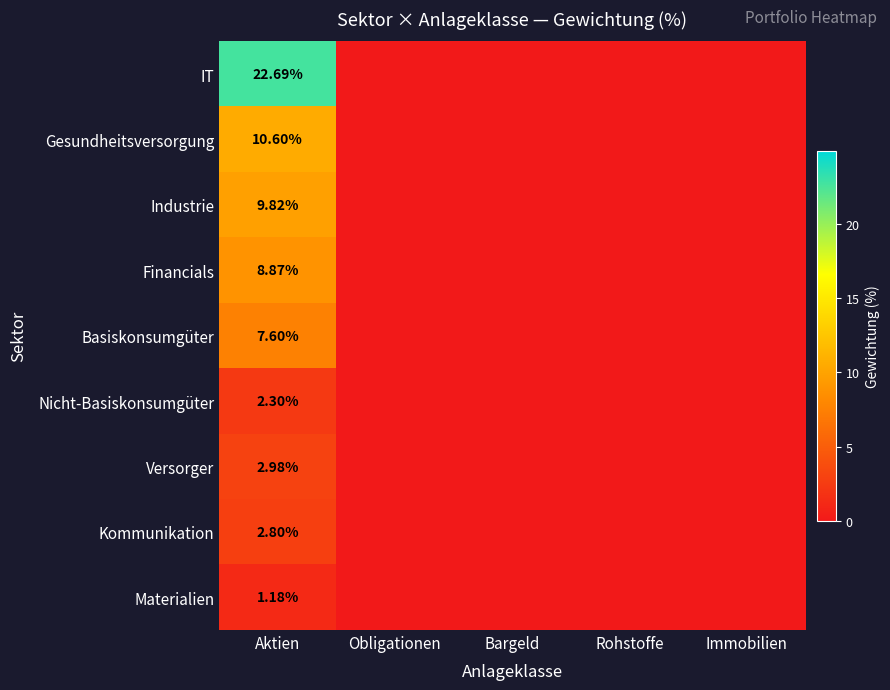

At which category is the sum across all series the highest?

Aktien